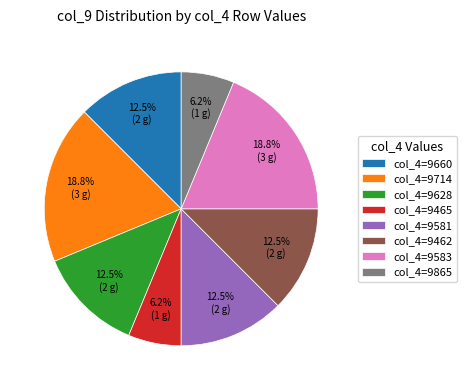

To the nearest percent, what is the average slice percentage?

12%